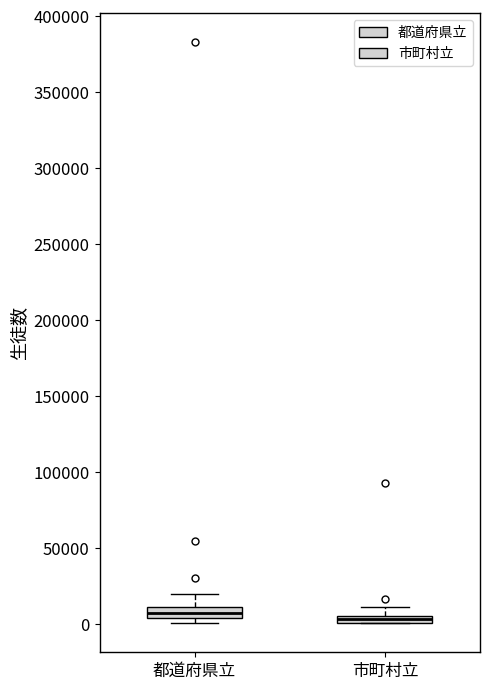

Where is the lower edge of the box for 都道府県立 on the y-axis? The values are not printed on the chart, so give them approximately, as read against the axis.

5000